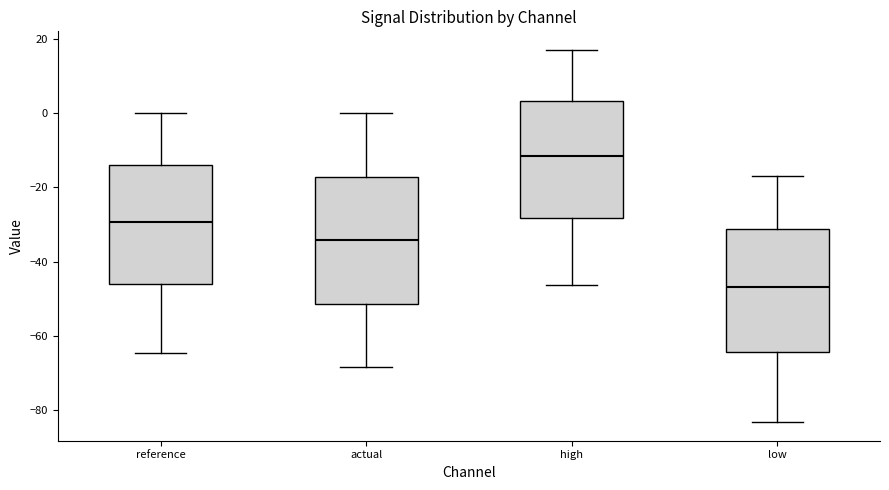

Reading left to right, read every box against the y-axis: the position of its median line, the range the box covers, and the ends of its whiskers. The values are not printed on the chart, so give them approximately, as read against the axis.

reference: median -30, box -46 to -14, whiskers -64 to 0
actual: median -34, box -52 to -18, whiskers -68 to 0
high: median -12, box -28 to 4, whiskers -46 to 18
low: median -46, box -64 to -32, whiskers -84 to -18